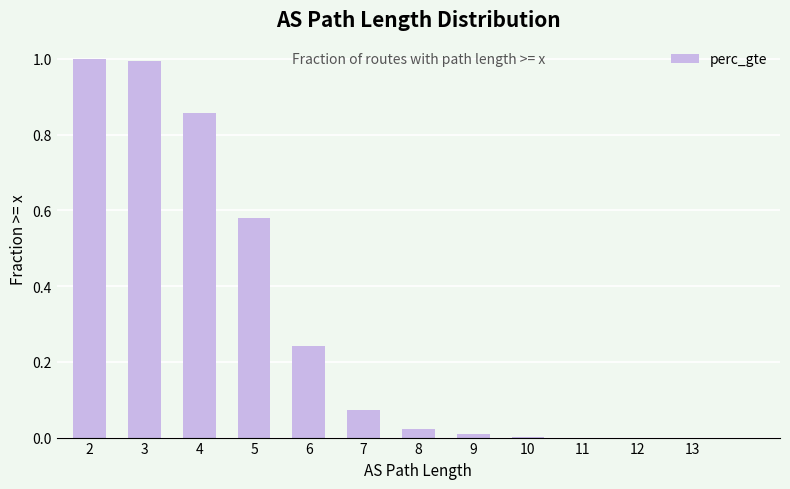

What value does the data have at 2?

1.0